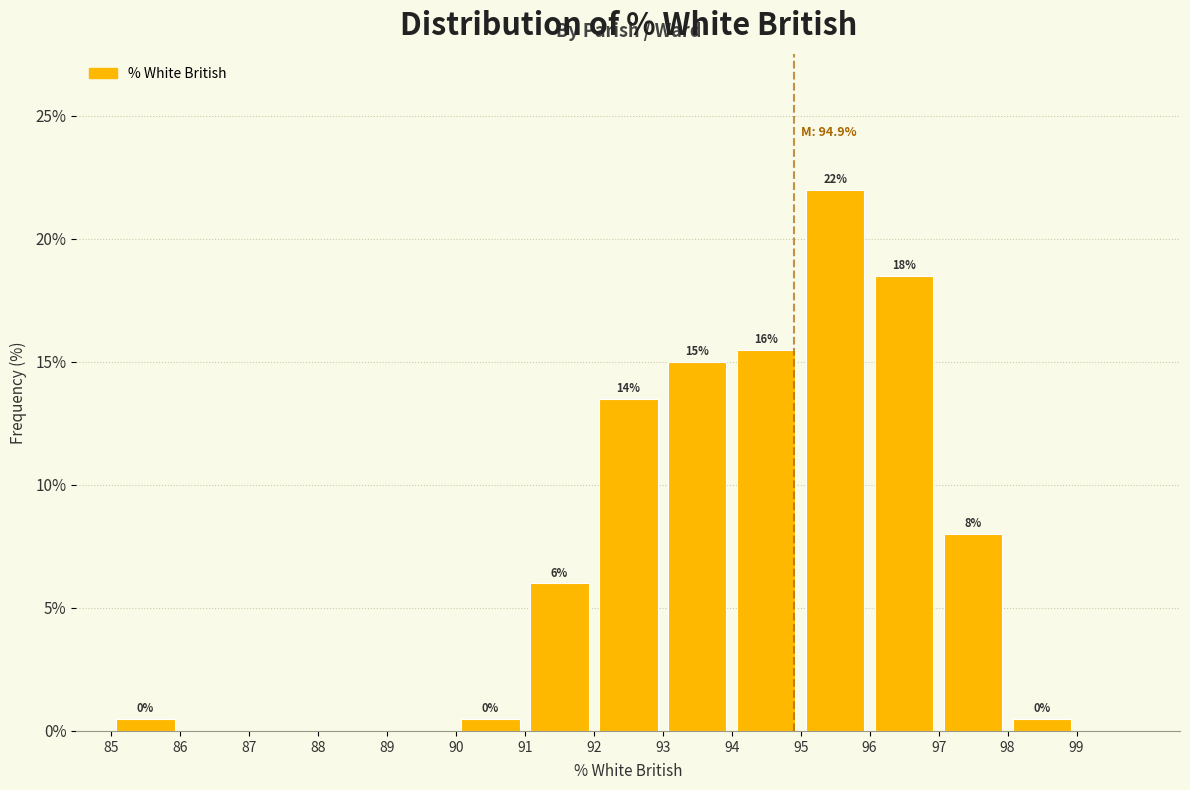

Over which range of the x-axis is the bar tallest?

95 to 96